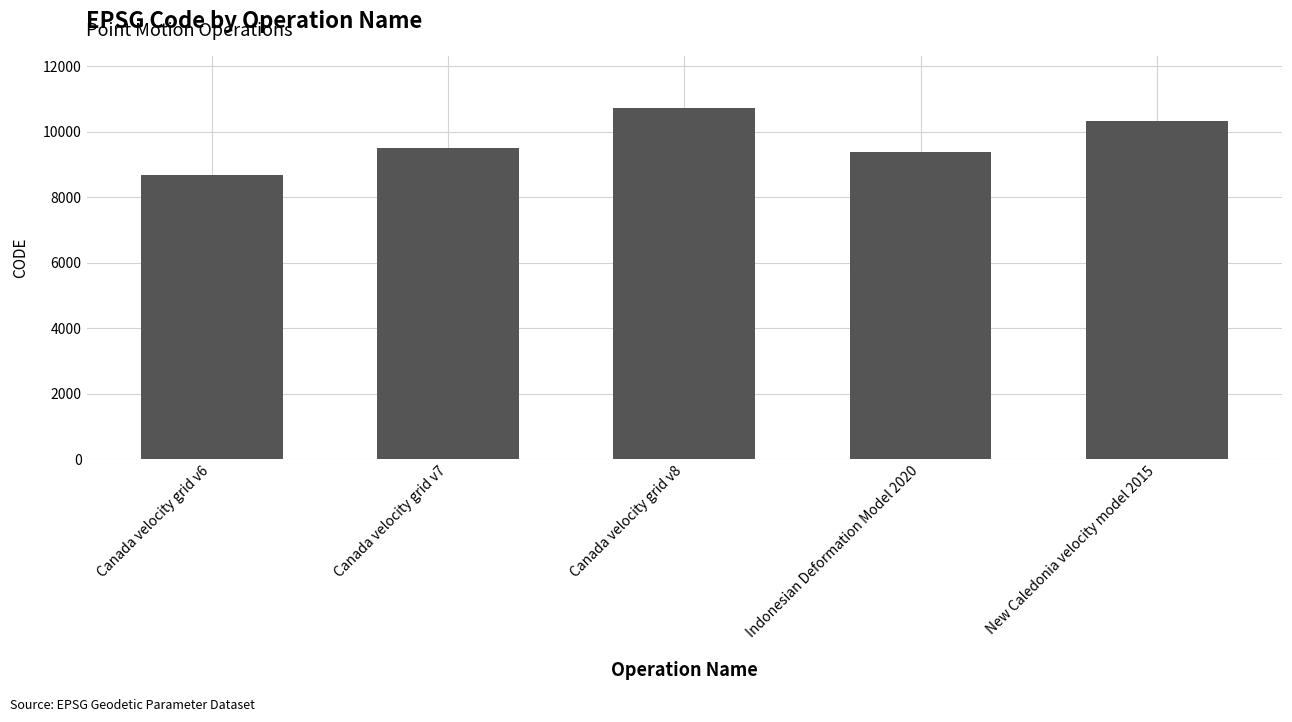

How many data points are less than 9483?

2